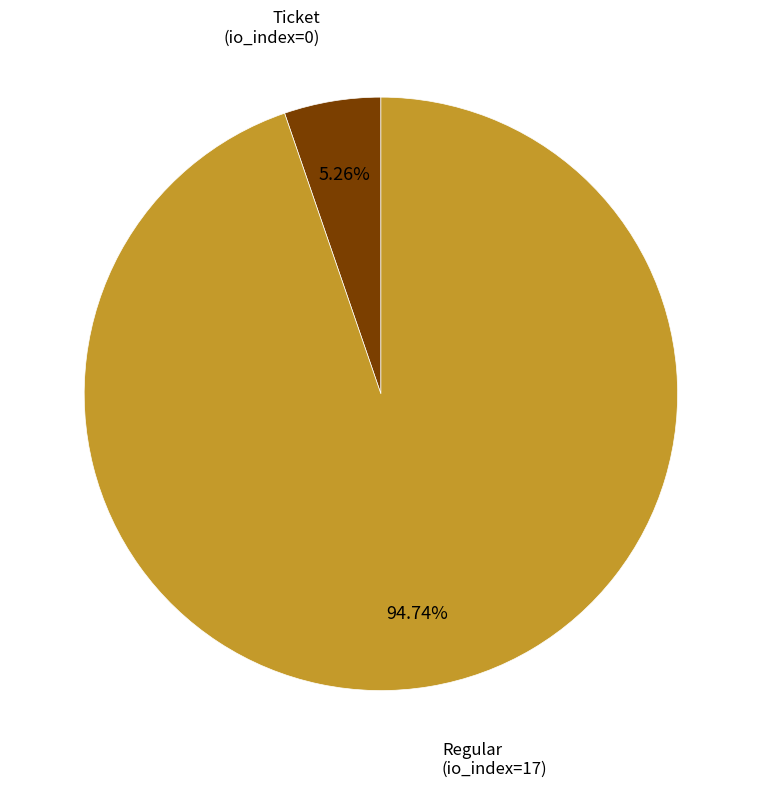

Rank the categories by value from lowest to highest.

Ticket, Regular